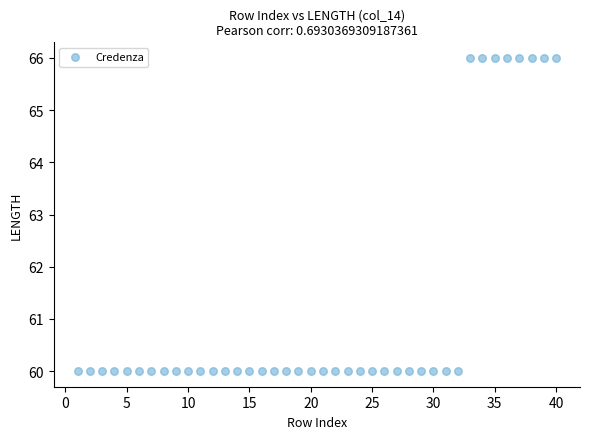

What is the range of X values (max minus min)?

39